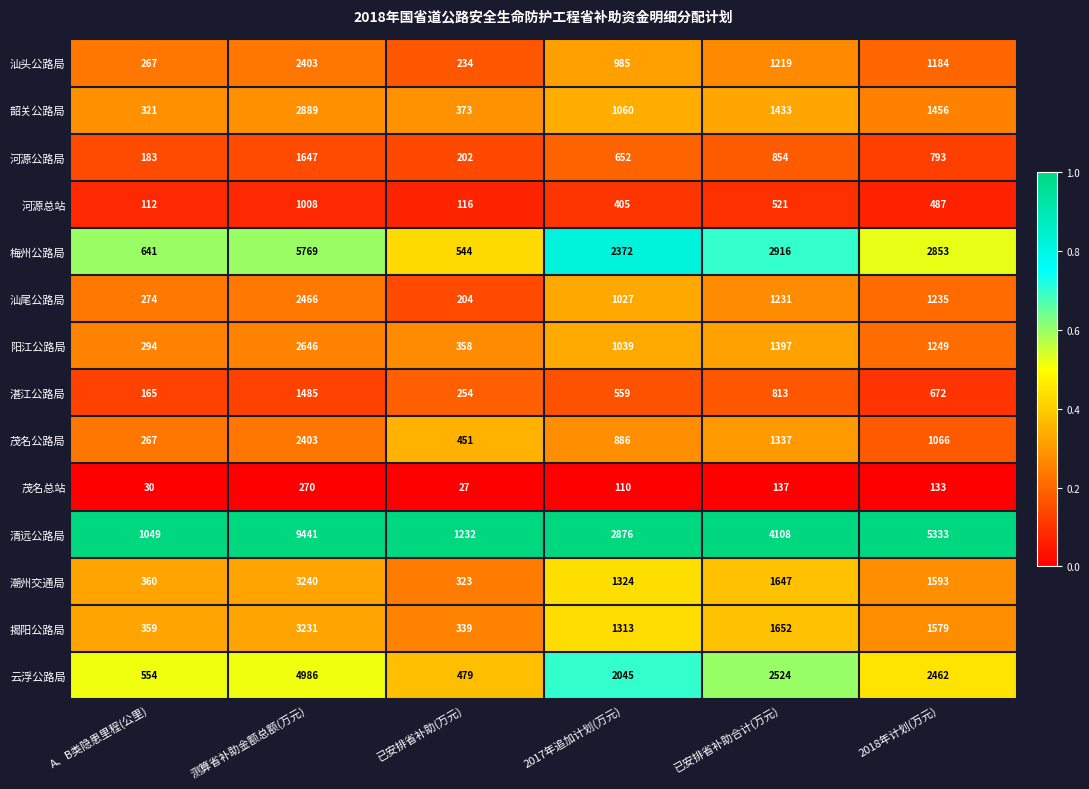

At which label does 茂名总站 reach its peak?

测算省补助金额总额(万元)